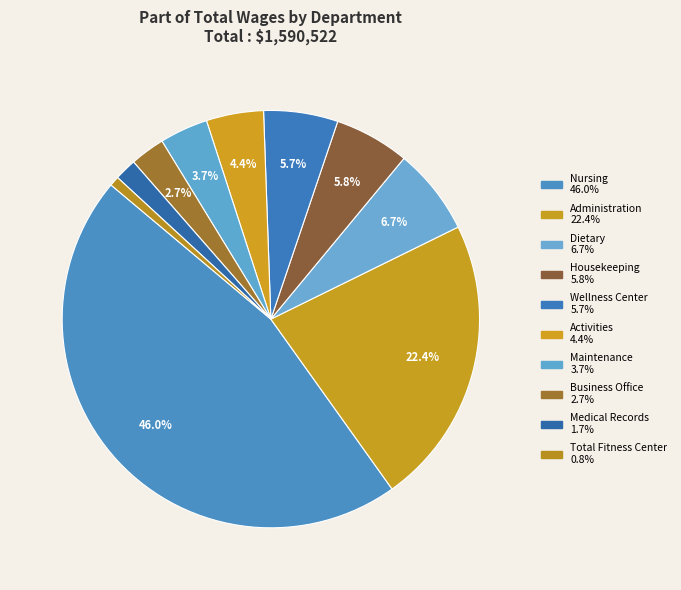

How many slices are in this pie chart?

10